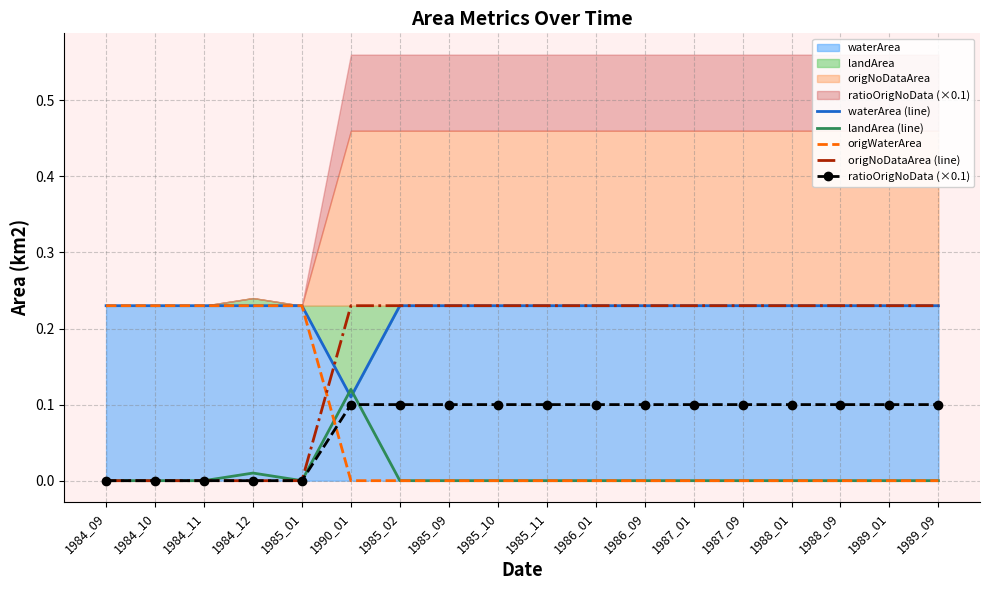

Reading left to right, transcribe all the data shown in this chart.

waterArea (line): 0.2	0.2	0.2	0.2	0.2	0.1	0.2	0.2	0.2	0.2	0.2	0.2	0.2	0.2	0.2	0.2	0.2	0.2
landArea (line): 0.0	0.0	0.0	0.0	0.0	0.1	0.0	0.0	0.0	0.0	0.0	0.0	0.0	0.0	0.0	0.0	0.0	0.0
origWaterArea: 0.2	0.2	0.2	0.2	0.2	0.0	0.0	0.0	0.0	0.0	0.0	0.0	0.0	0.0	0.0	0.0	0.0	0.0
origNoDataArea (line): 0.0	0.0	0.0	0.0	0.0	0.2	0.2	0.2	0.2	0.2	0.2	0.2	0.2	0.2	0.2	0.2	0.2	0.2
ratioOrigNoData (×0.1): 0.0	0.0	0.0	0.0	0.0	0.1	0.1	0.1	0.1	0.1	0.1	0.1	0.1	0.1	0.1	0.1	0.1	0.1